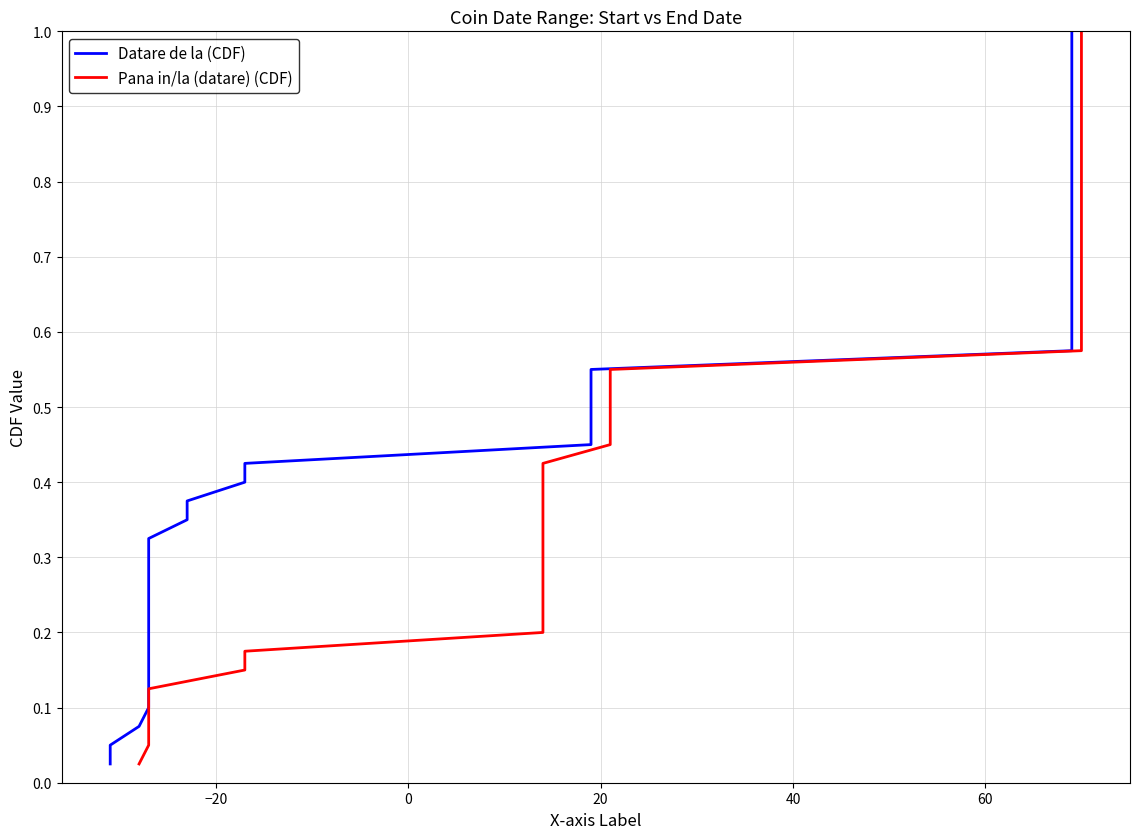

Is the value of Pana in/la (datare) (CDF) at 21 greater than the value of Datare de la (CDF) at 17?

Yes